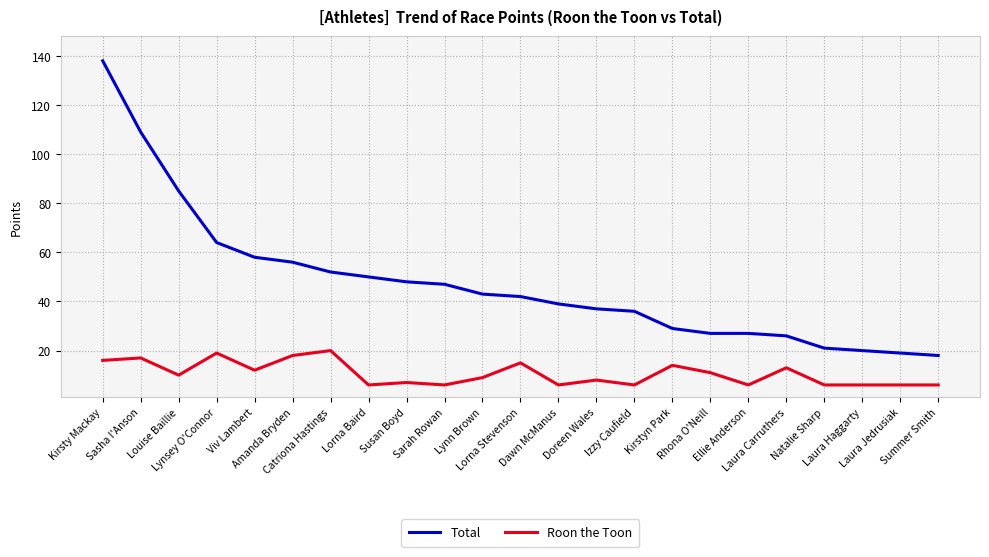

True or false: Total and Roon the Toon cross at least once.

False